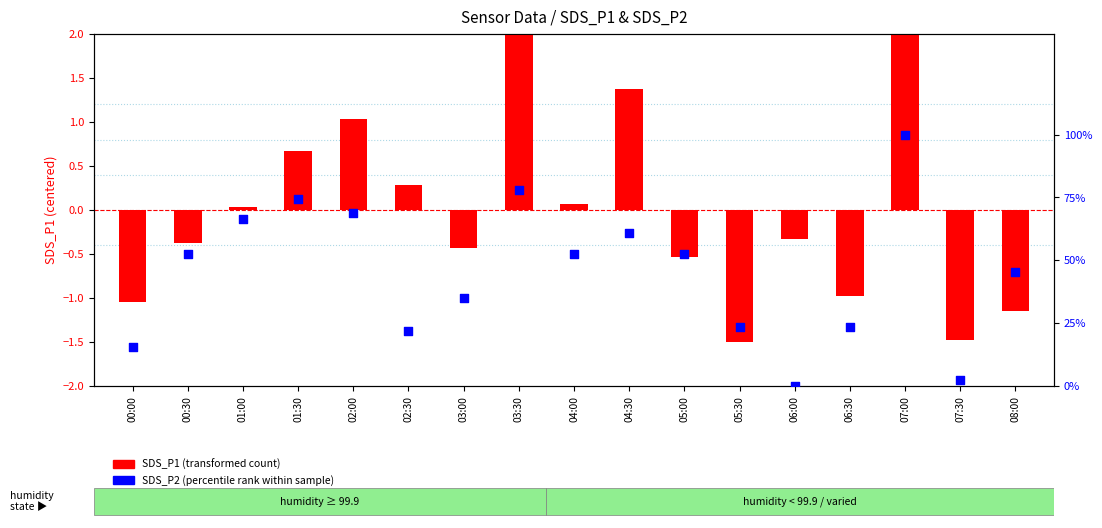

Which series has the largest total across all categories?

SDS_P2 (percentile rank)